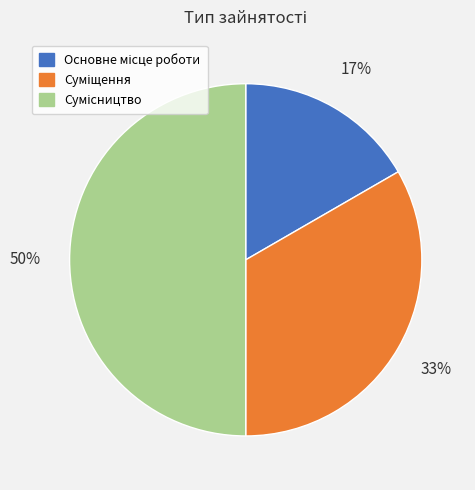

To the nearest percent, what is the average slice percentage?

33%